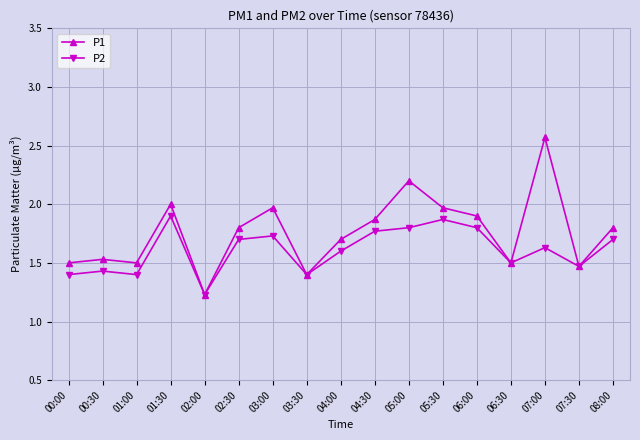

Is this an area chart (filled region under the line)?

No